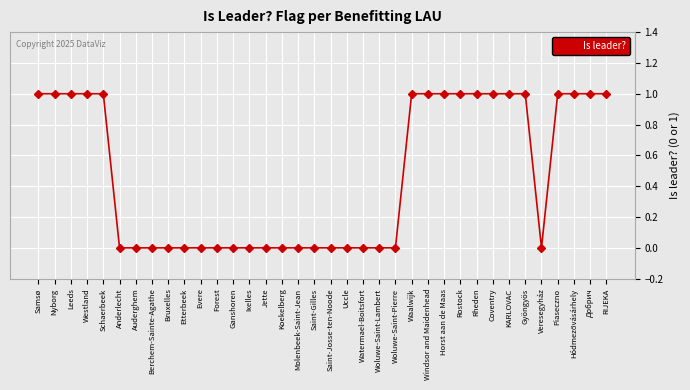

True or false: the data shows 0 at Watermael-Boitsfort.

True